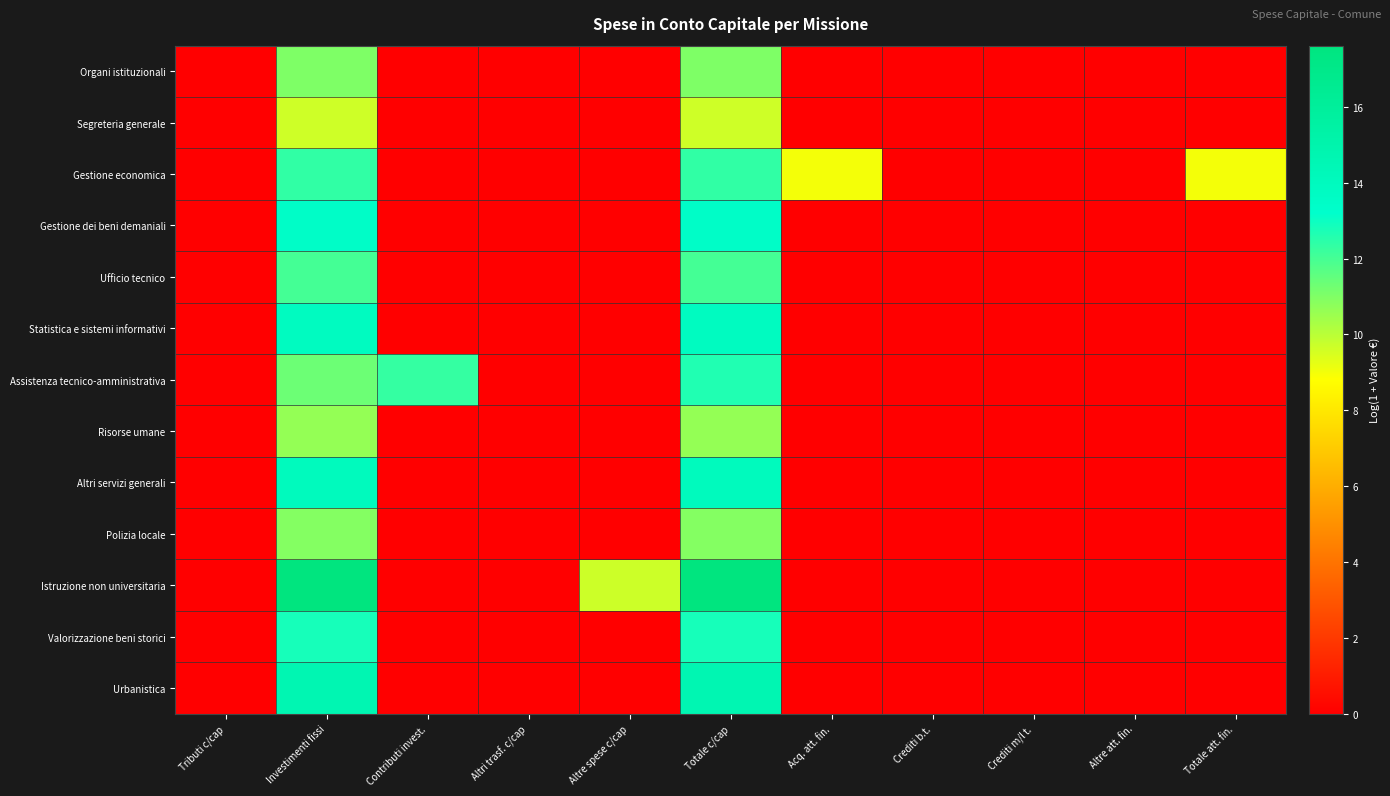

Which label corresponds to the largest value in the chart?

Totale c/cap